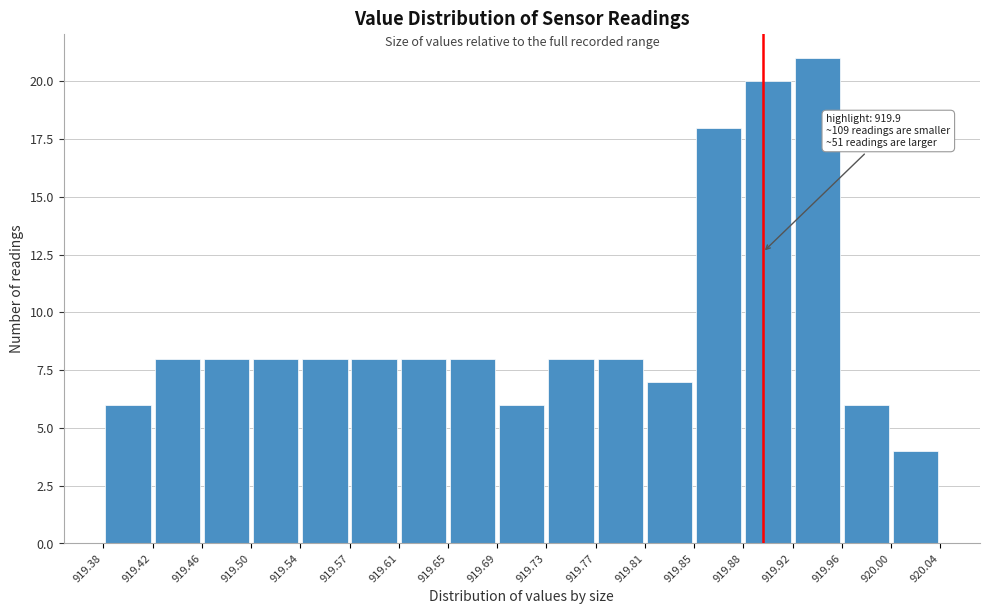

Which range on the x-axis has the tallest bar?

919.92 to 919.96